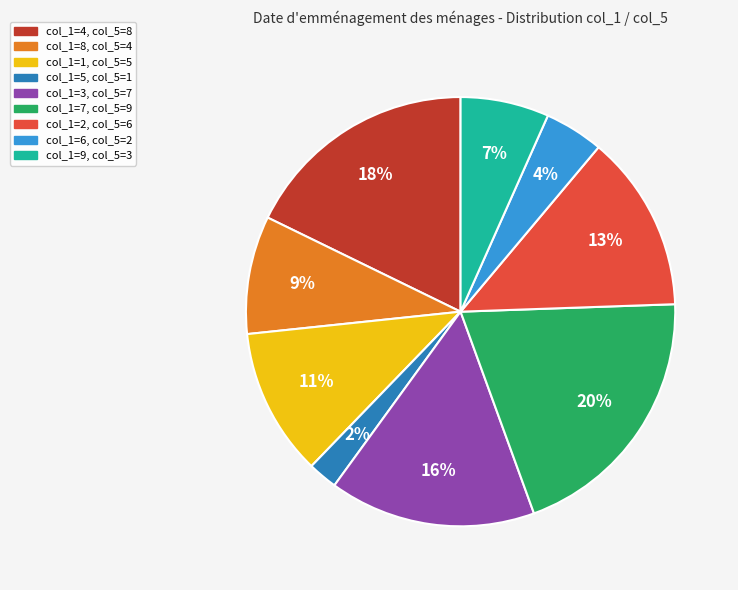

True or false: col_1=6, col_5=2 accounts for 4% of the total.

True